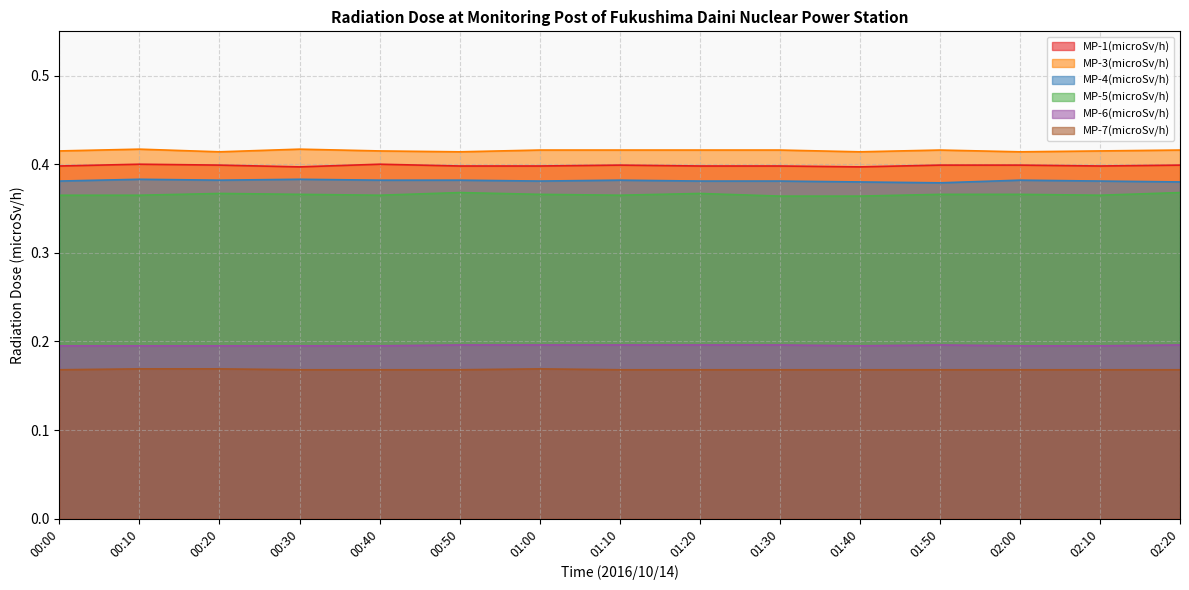

What is the label of the 10th point from the left?

01:30